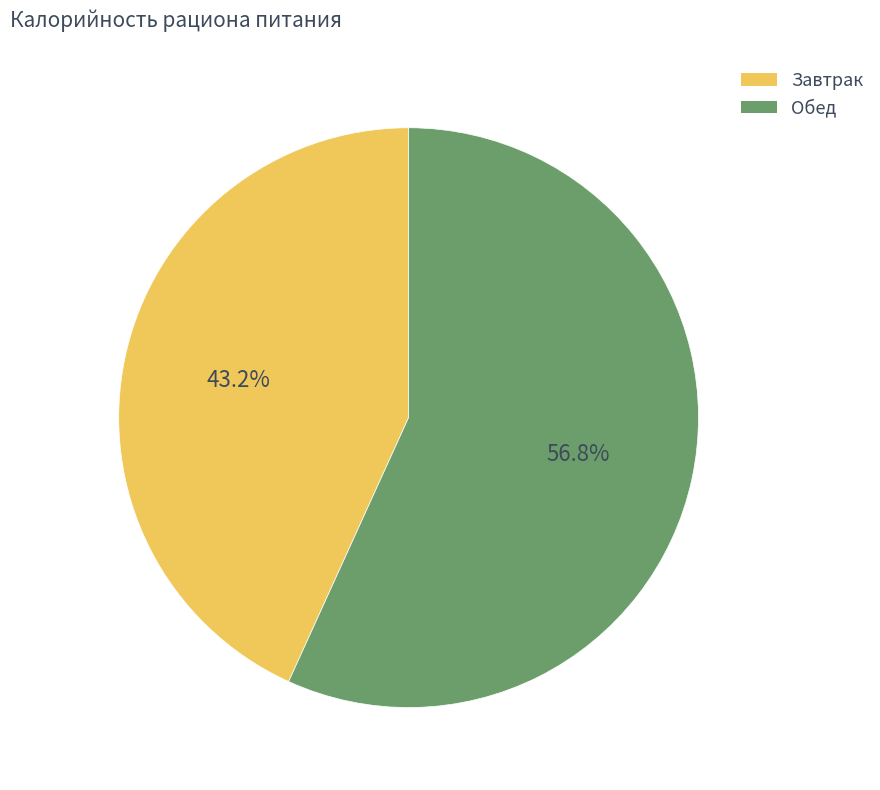

To the nearest percent, what is the combined percentage of Обед and Завтрак?

100%